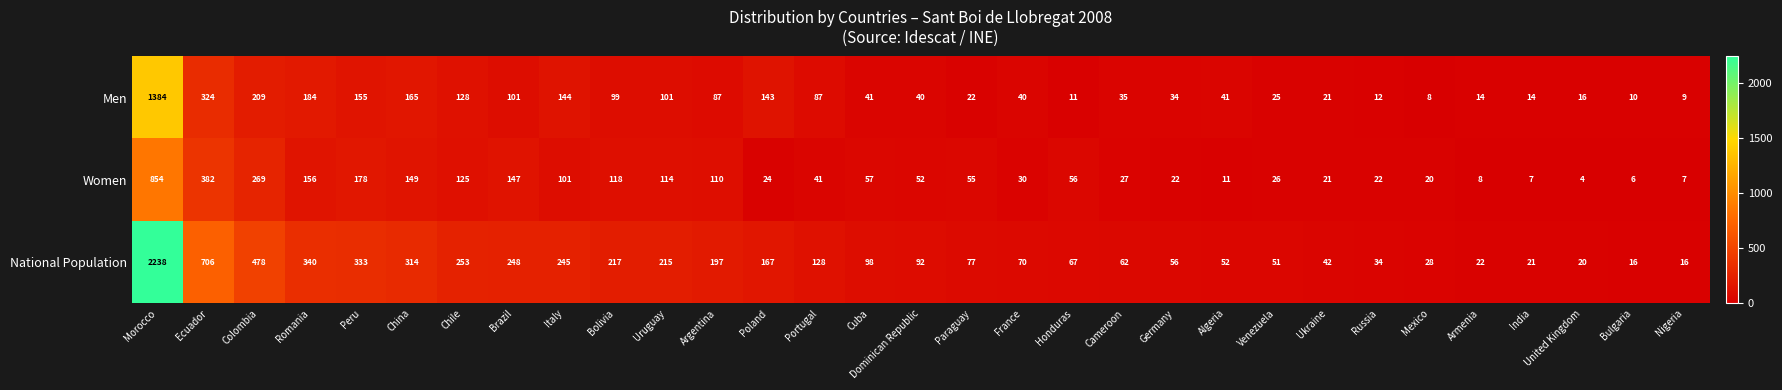

Rank the series at India from lowest to highest value.

Women, Men, National Population